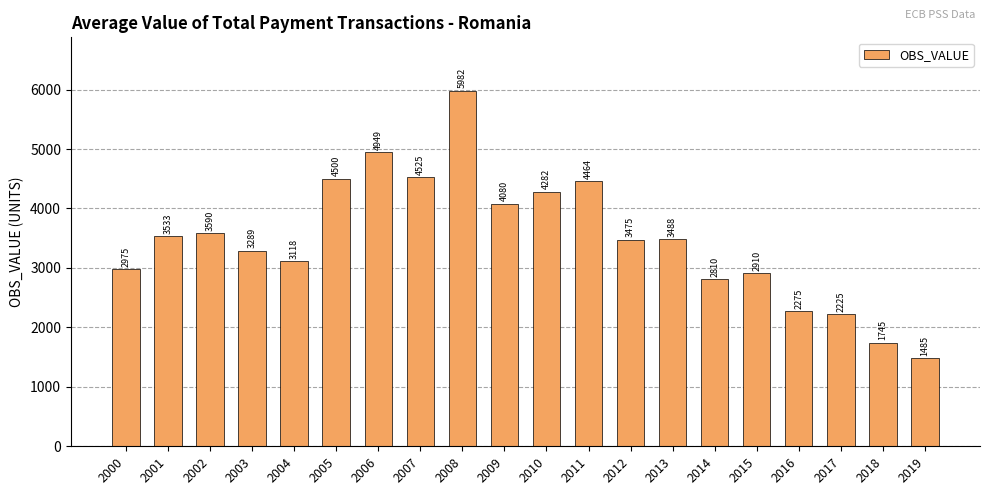

What is the difference between the values at 2010 and 2004?

1164.2